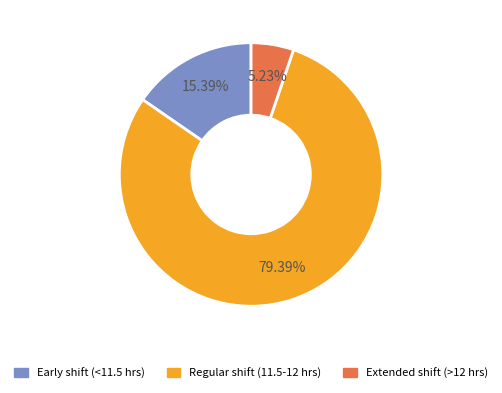

Does any single category account for the majority?

Yes